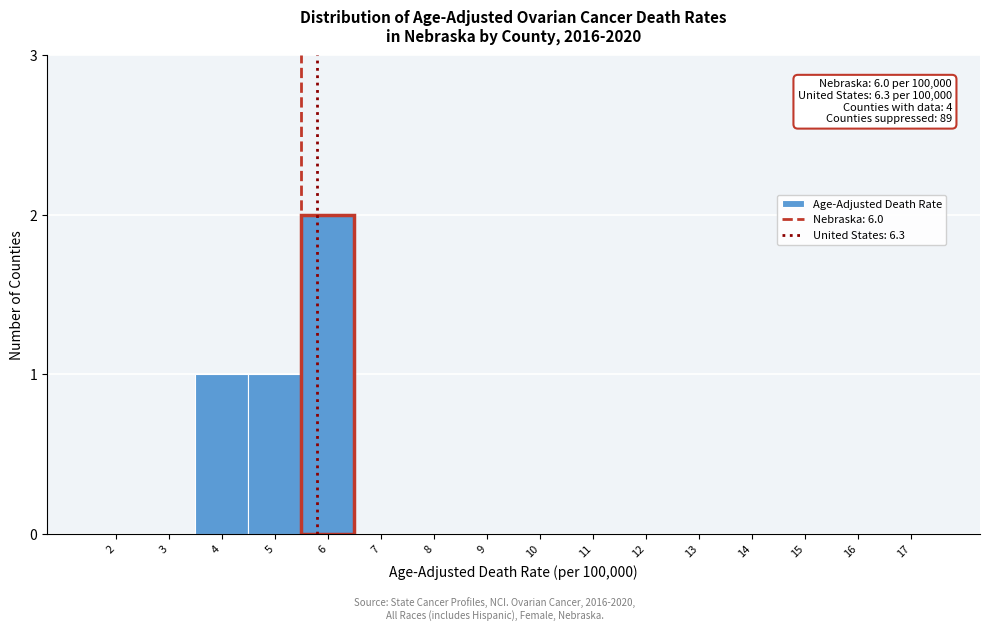

Reading right to left, list all the values displayed in this chart.

17=0	16=0	15=0	14=0	13=0	12=0	11=0	10=0	9=0	8=0	7=0	6=2	5=1	4=1	3=0	2=0